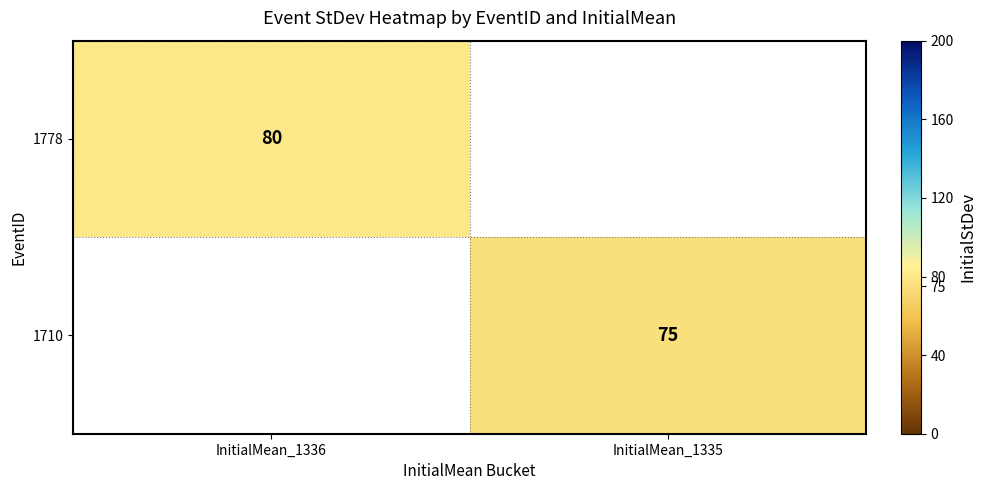

At how many categories does at least one series exceed 75?

1